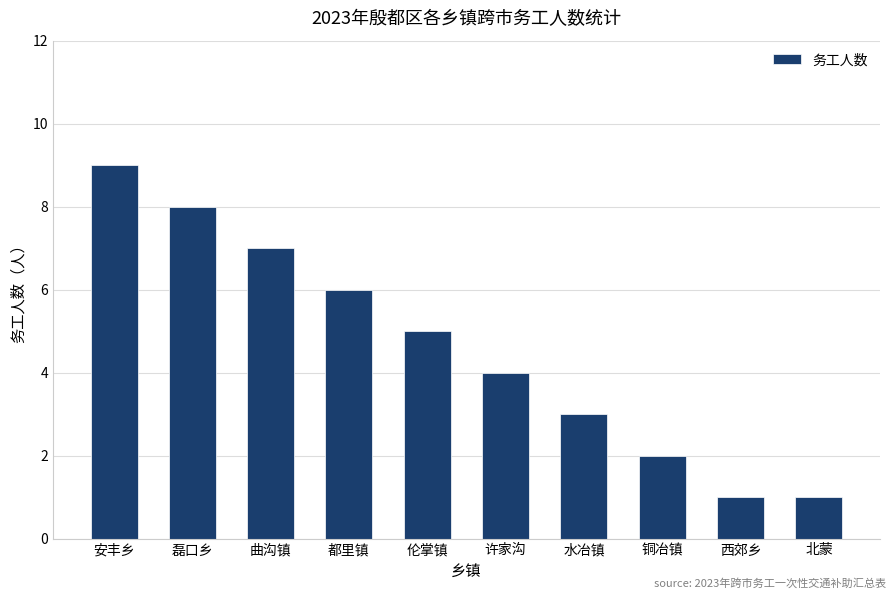

Where does the data first go above 5?

安丰乡